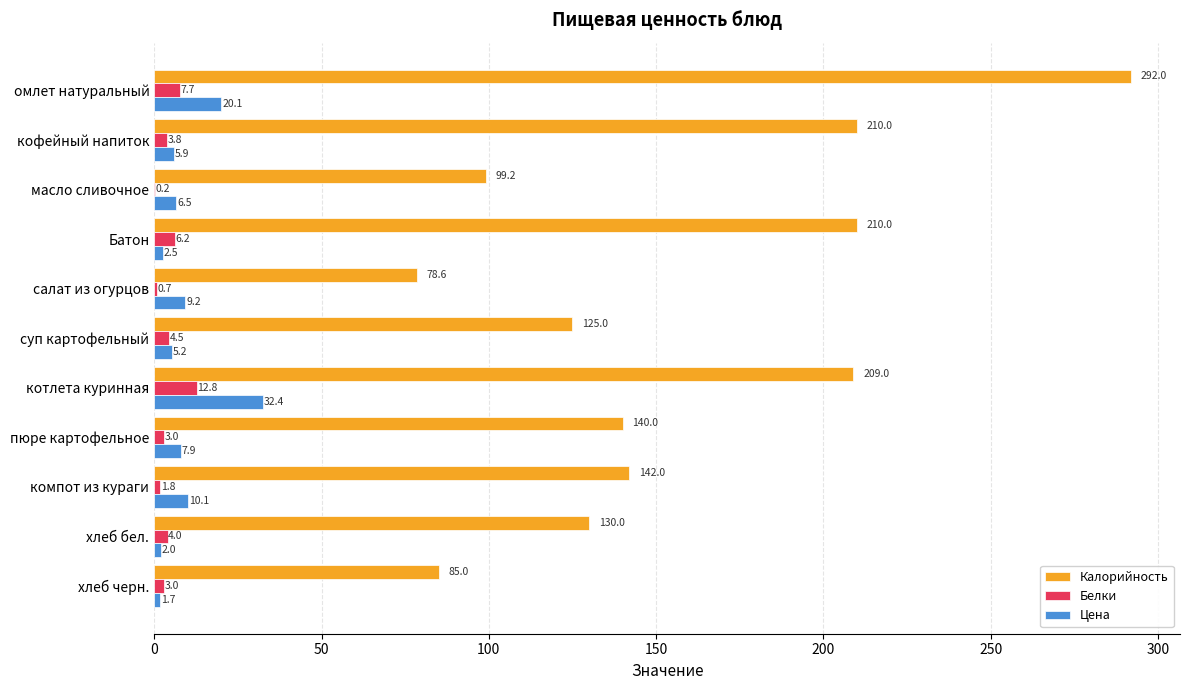

True or false: Цена has a value of 20.1 at омлет натуральный.

True